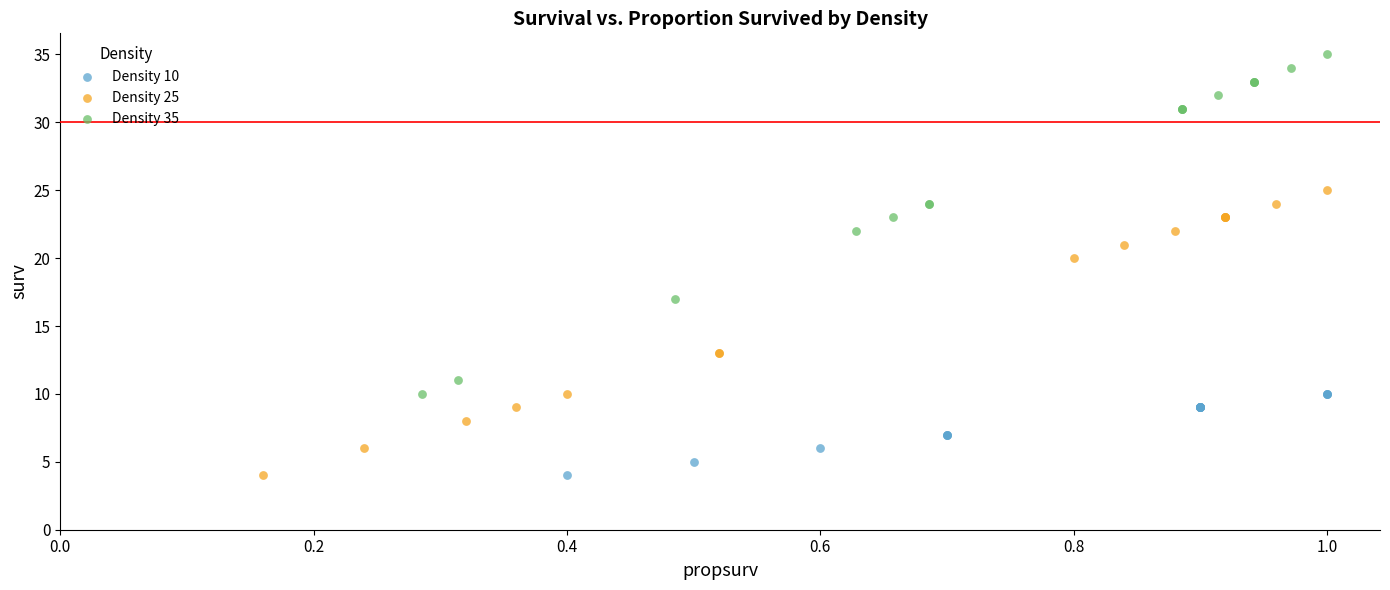

Which series has the widest spread of Y values?

Density 35